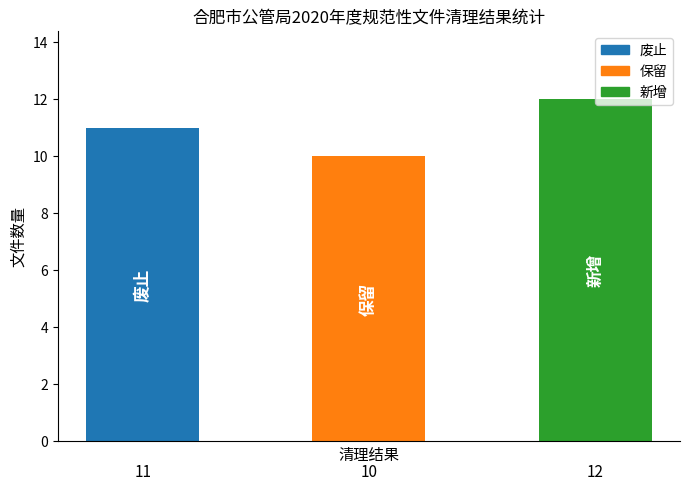

What is the average value?

11